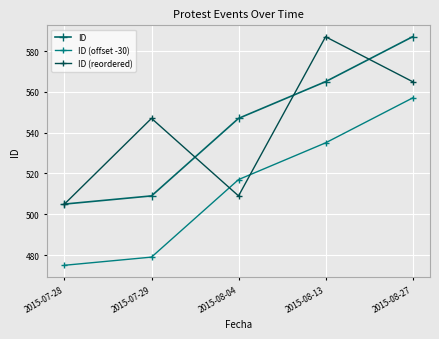

Is this an area chart (filled region under the line)?

No